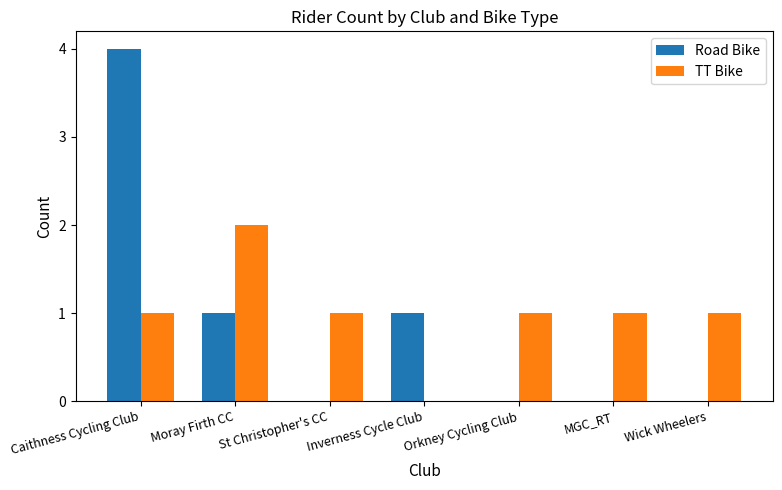

What is the sum of the Road Bike values at MGC_RT and Caithness Cycling Club?

4